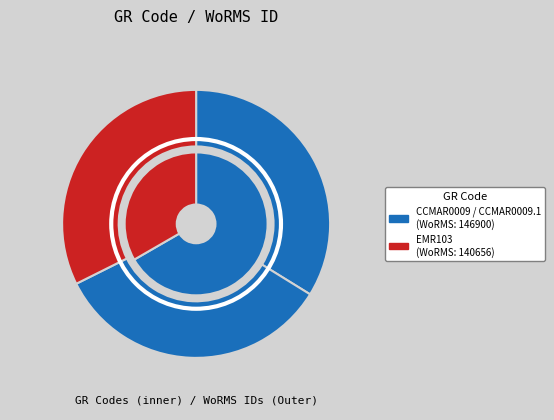

What is the smallest slice in the pie chart?

EMR103